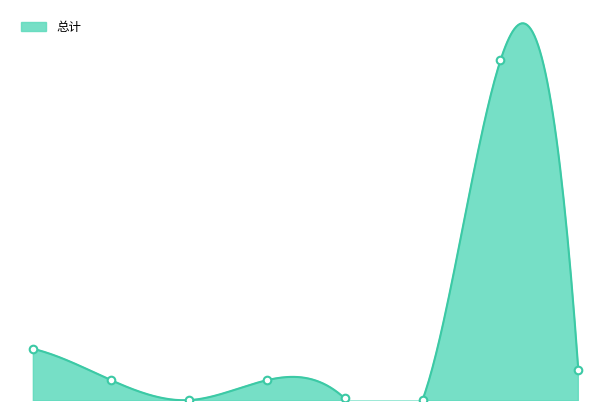

Approximately how many times larger is the value at 6 compared to 3?

16.4